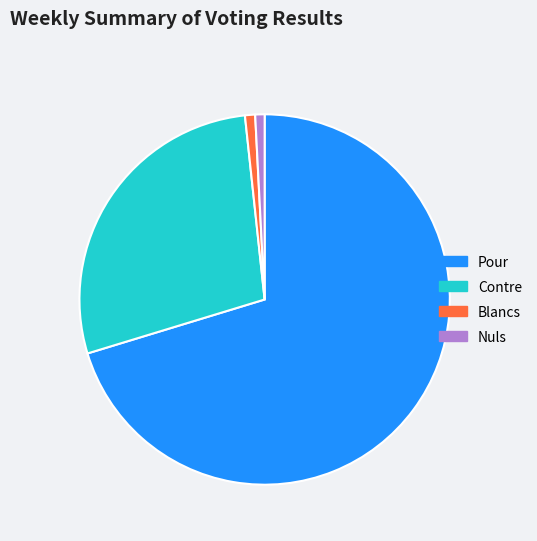

Does Blancs account for over 50% of the chart?

No